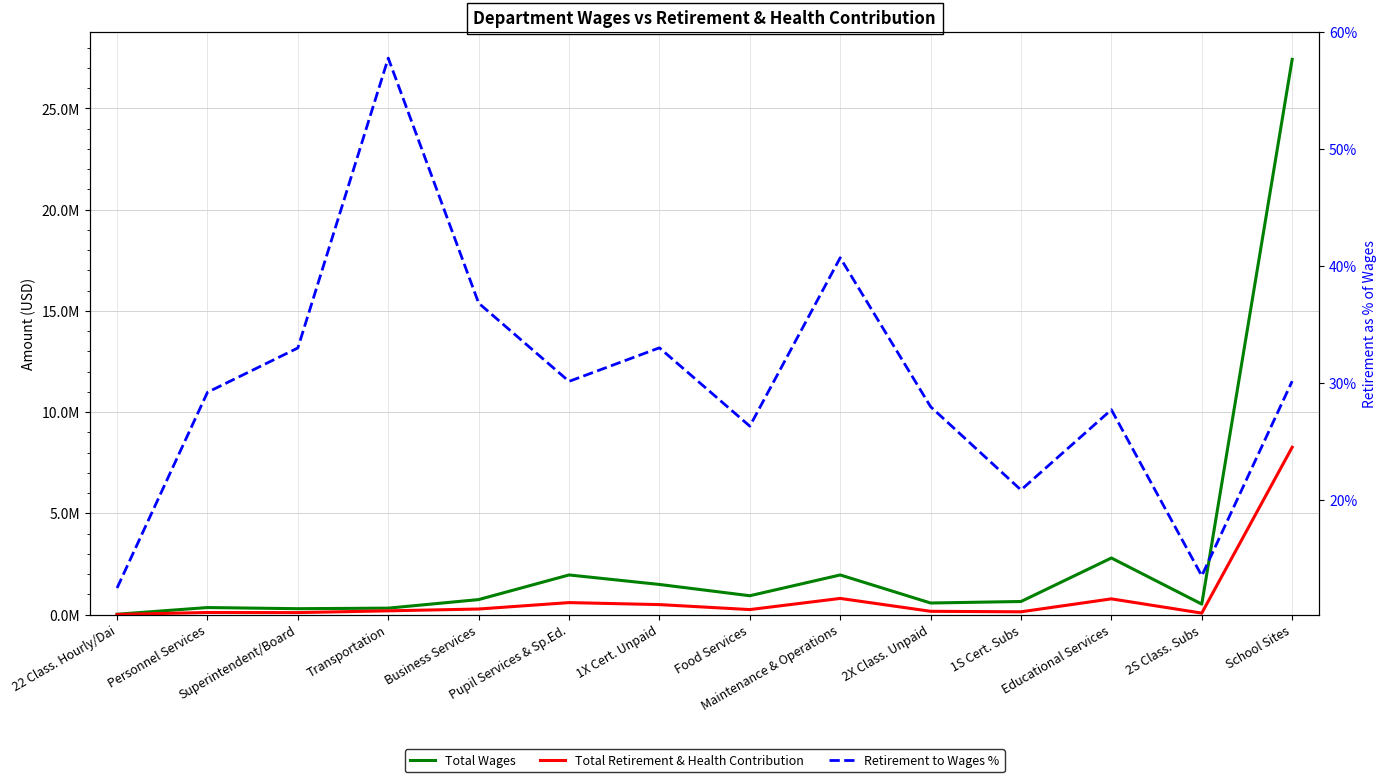

Where is Retirement to Wages % nearest to the value 35?

Business Services